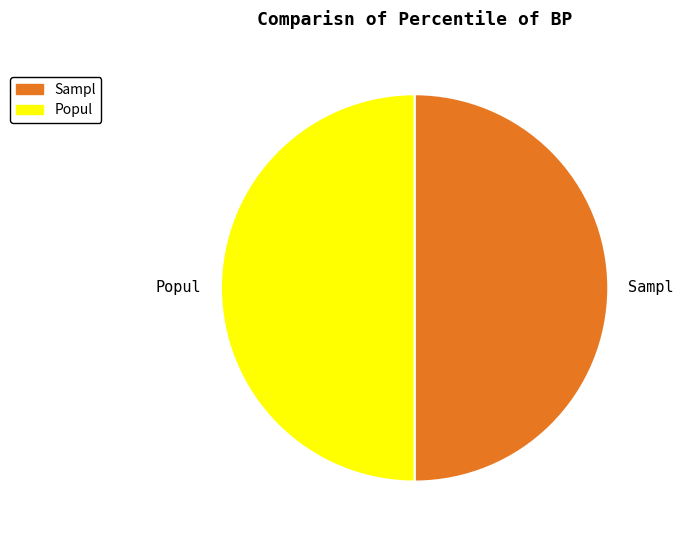

The Sampl slice represents 50% of the pie. True or false?

True